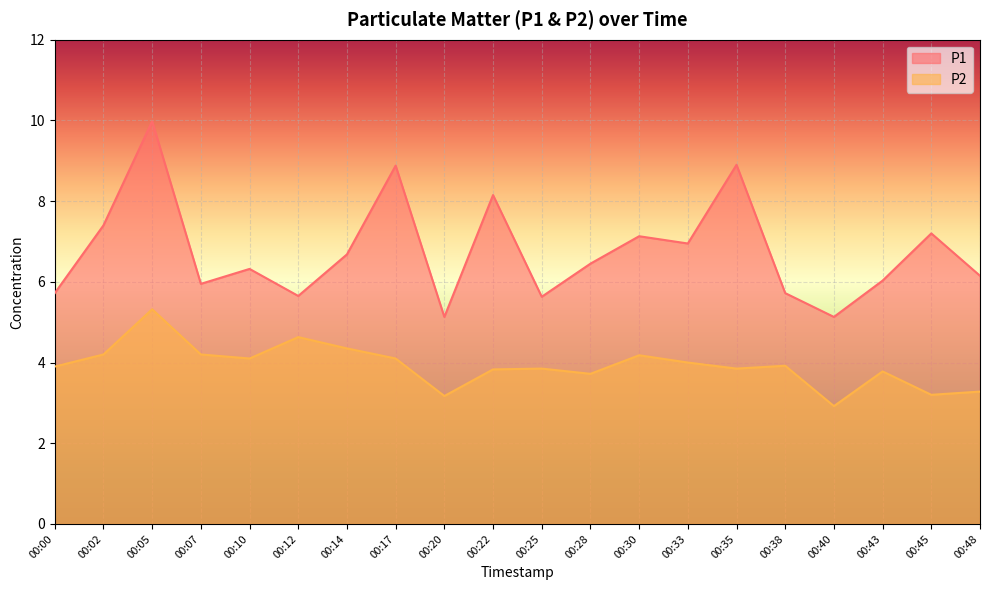

Does the chart display data point markers on the line(s)?

No